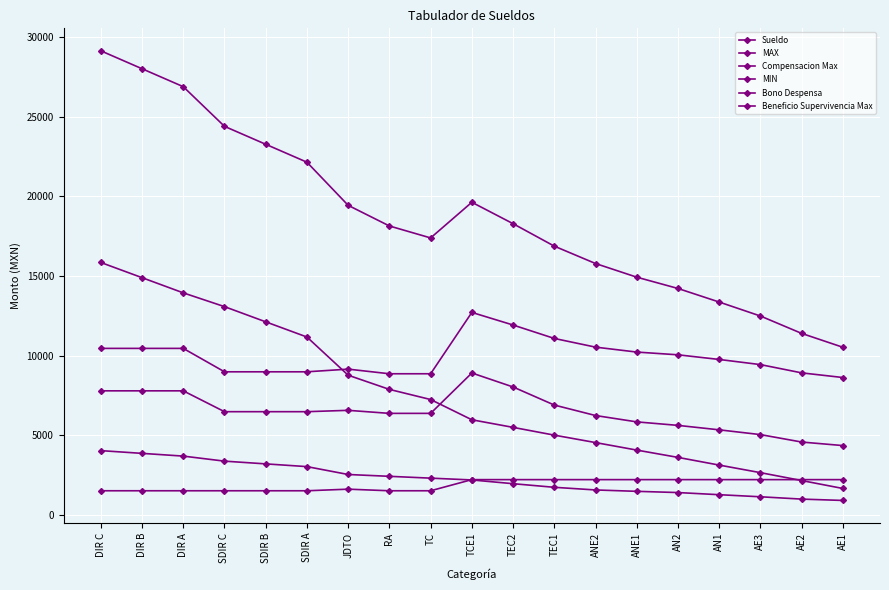

List the series in order of their peak value, lowest first.

Bono Despensa, Beneficio Supervivencia Max, Sueldo, MIN, Compensacion Max, MAX